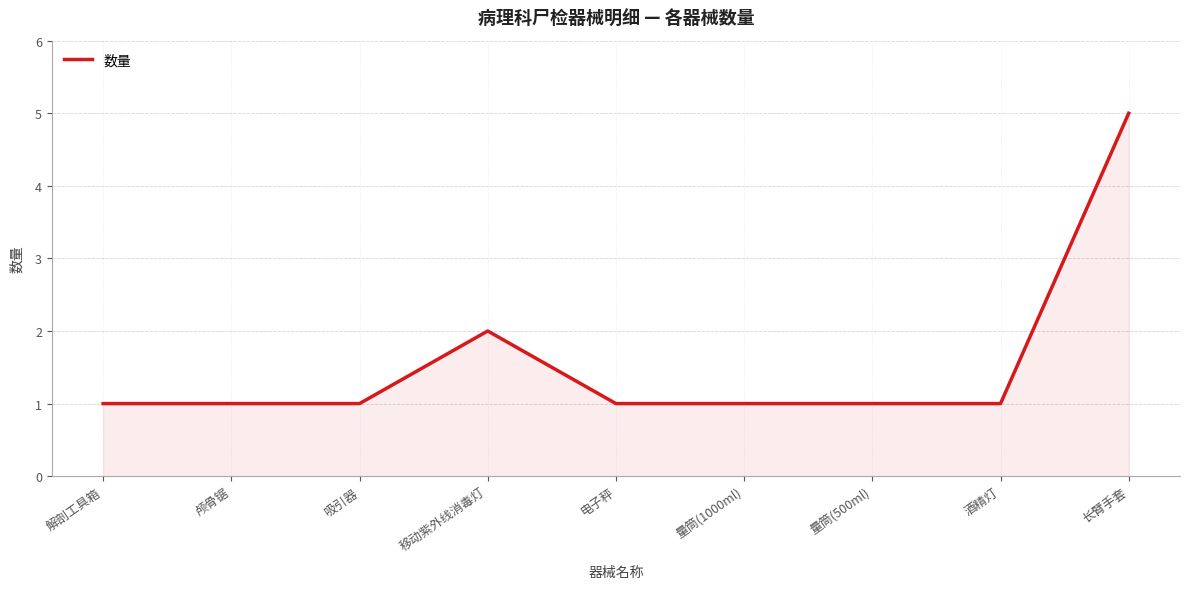

What position from the right is 颅骨锯?

8